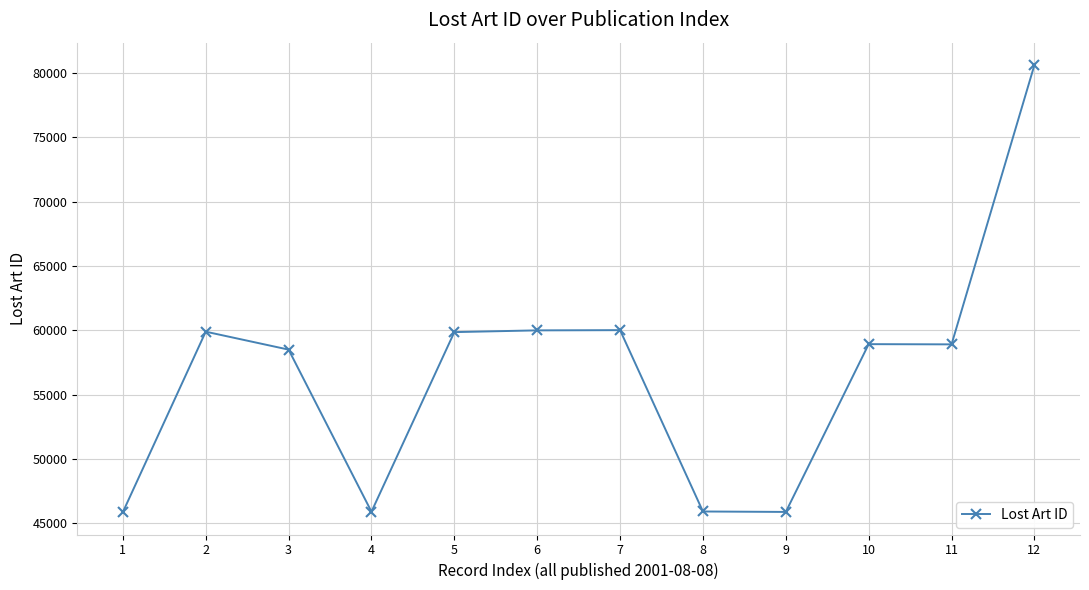

What is the maximum value shown in the chart?

80628